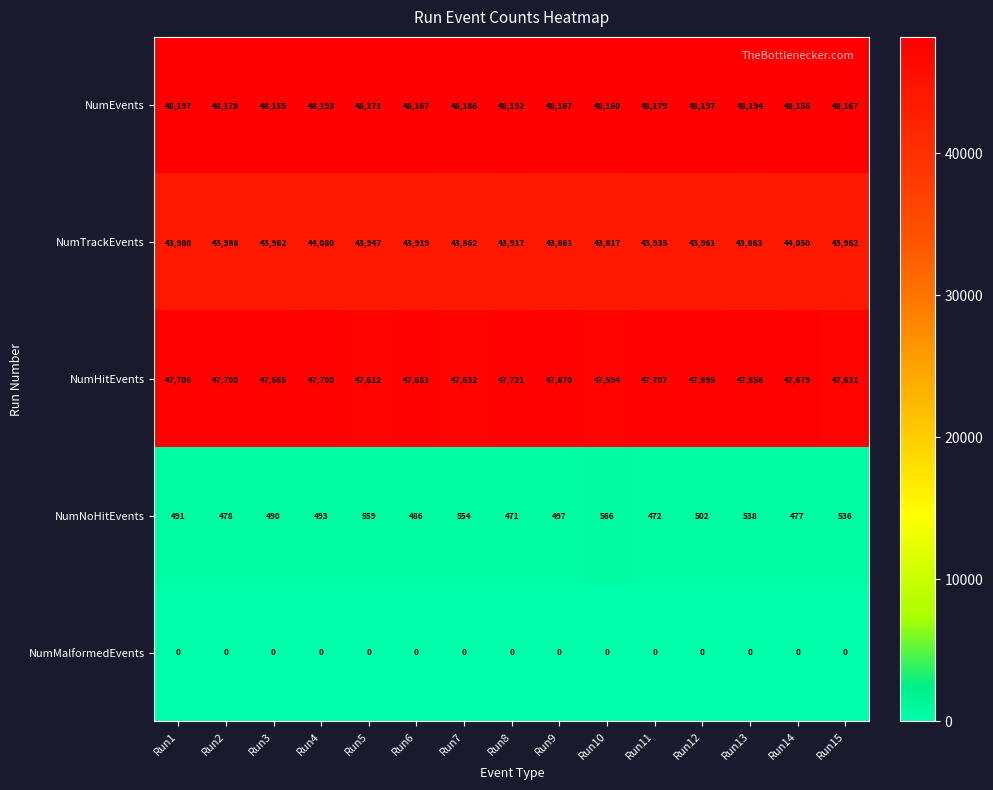

True or false: NumEvents has a value of 22773 at Run6.

False